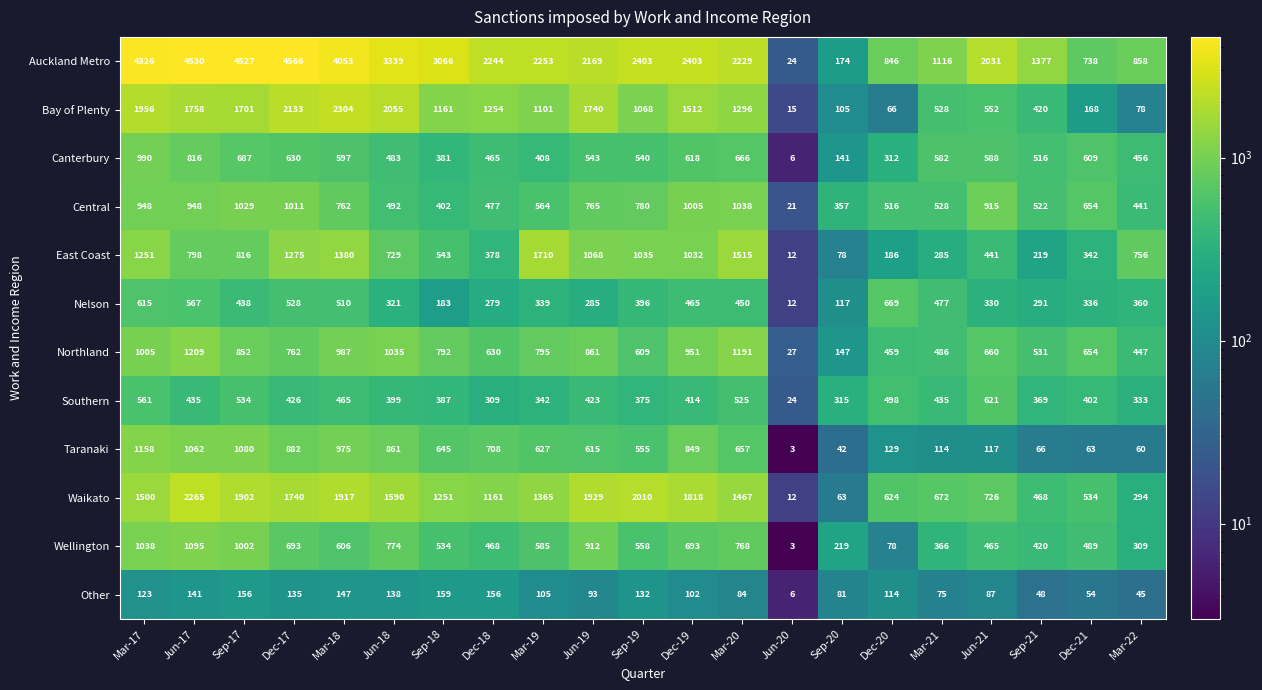

Where is Waikato nearest to the value 1138?

Dec-18